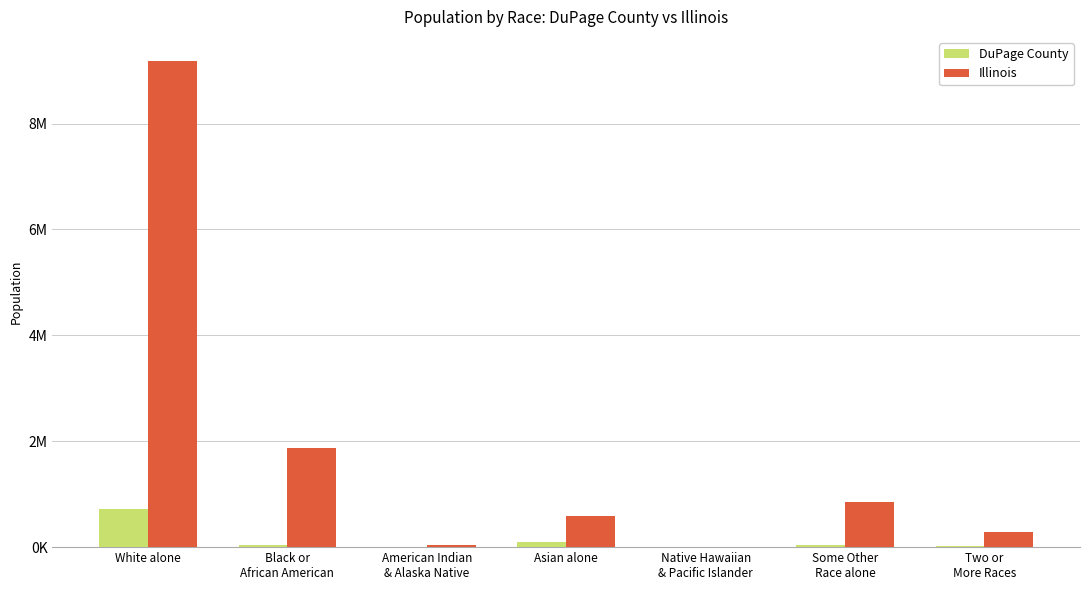

Are the bars grouped side by side (vs. stacked)?

Yes